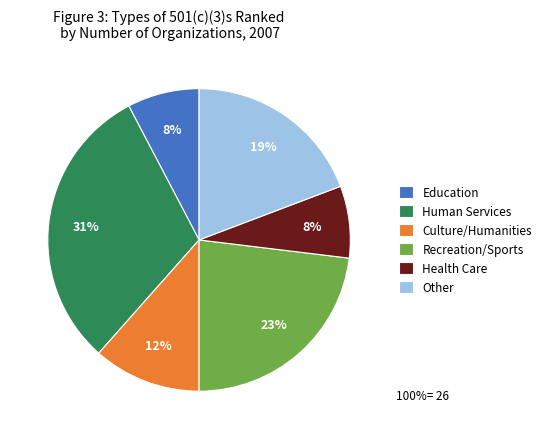

How many slices are in this pie chart?

6